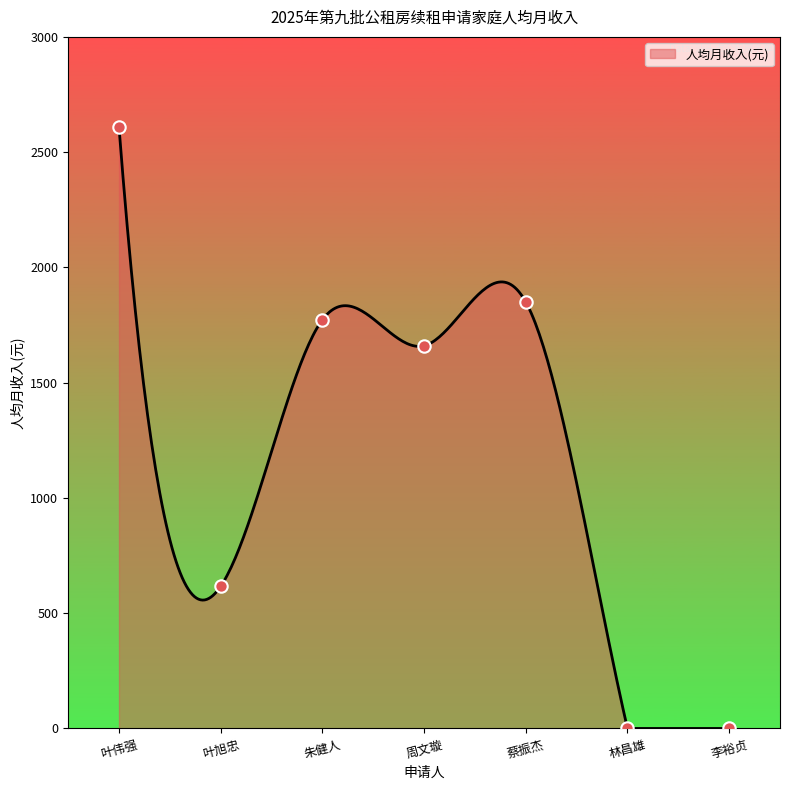

What is the change in value from 叶旭忠 to 周文璇?

+1043.4